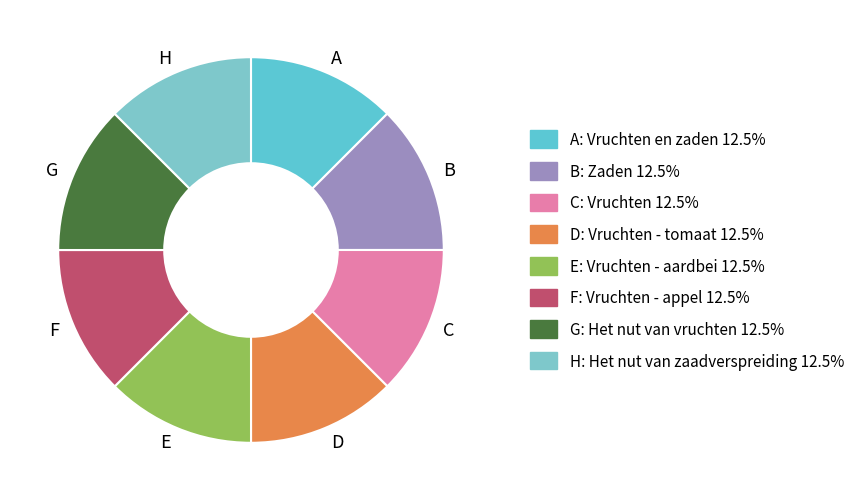

Approximately how many times larger is the value at A compared to F?

1.0